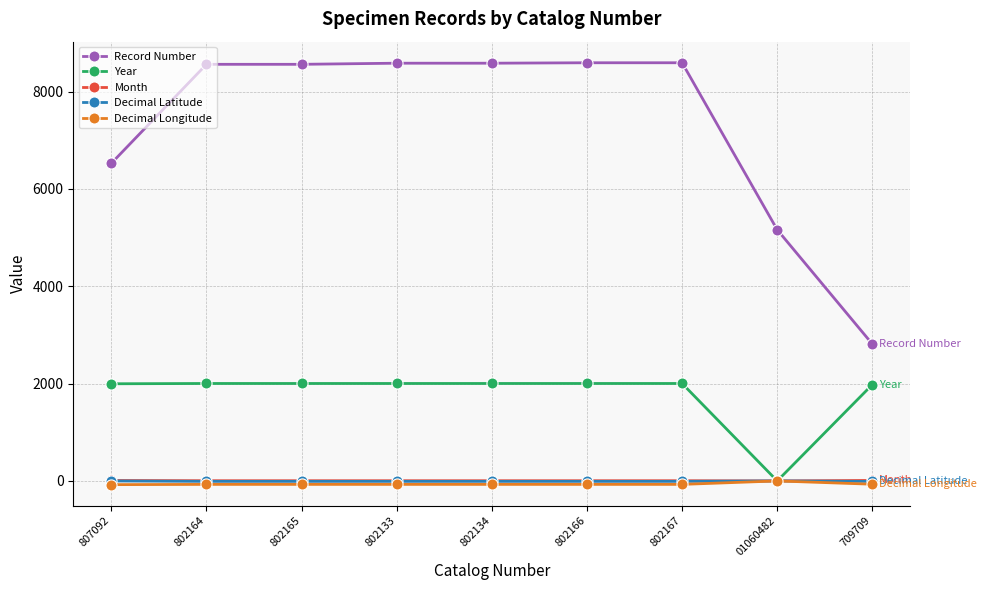

At how many categories does at least one series exceed 1355?

9